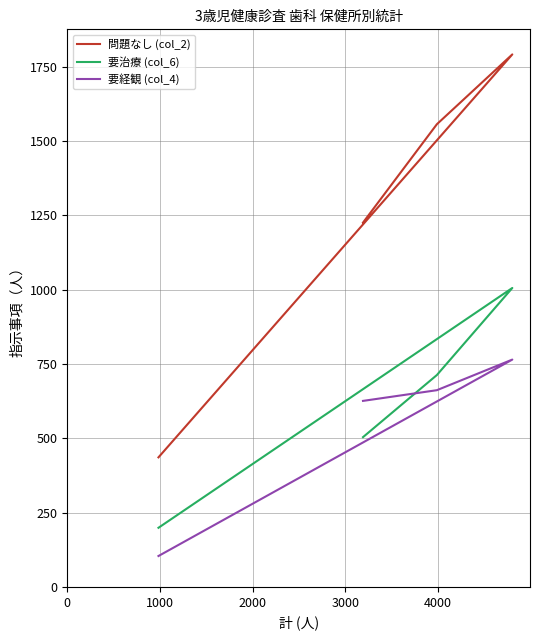

Between 0 and 2000, which series saw the biggest shift?

問題なし (col_2)